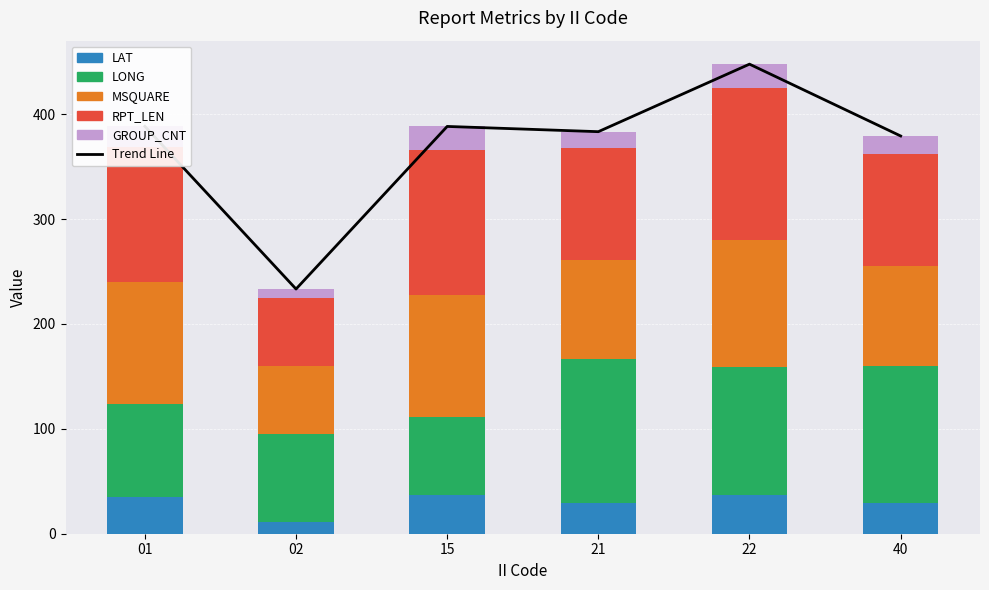

What are all the series names shown in the legend?

Trend Line, LAT, LONG, MSQUARE, RPT_LEN, GROUP_CNT